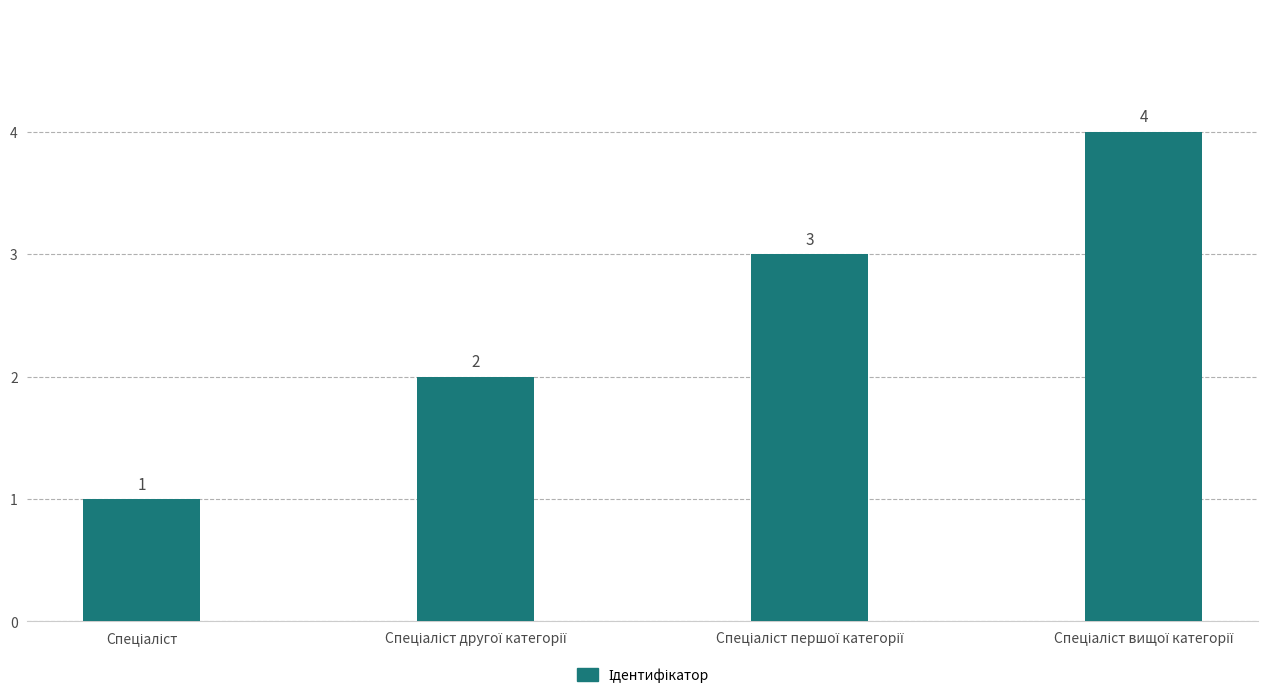

What is the greatest value displayed?

4